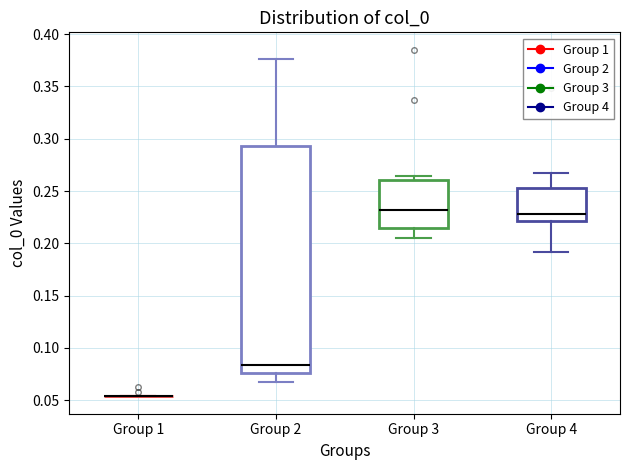

Where does the upper whisker of the box for Group 4 end on the y-axis? The values are not printed on the chart, so give them approximately, as read against the axis.

0.265